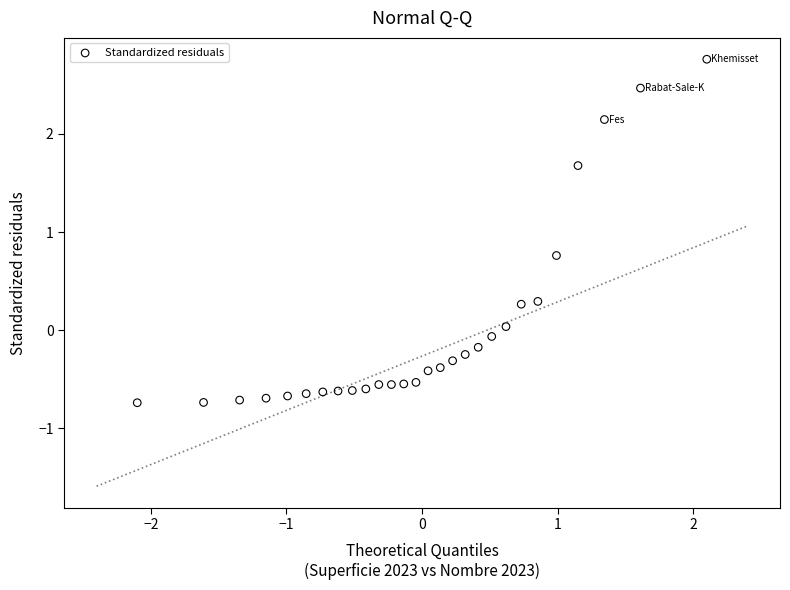

What is the range of Y values (max minus min)?

3.5